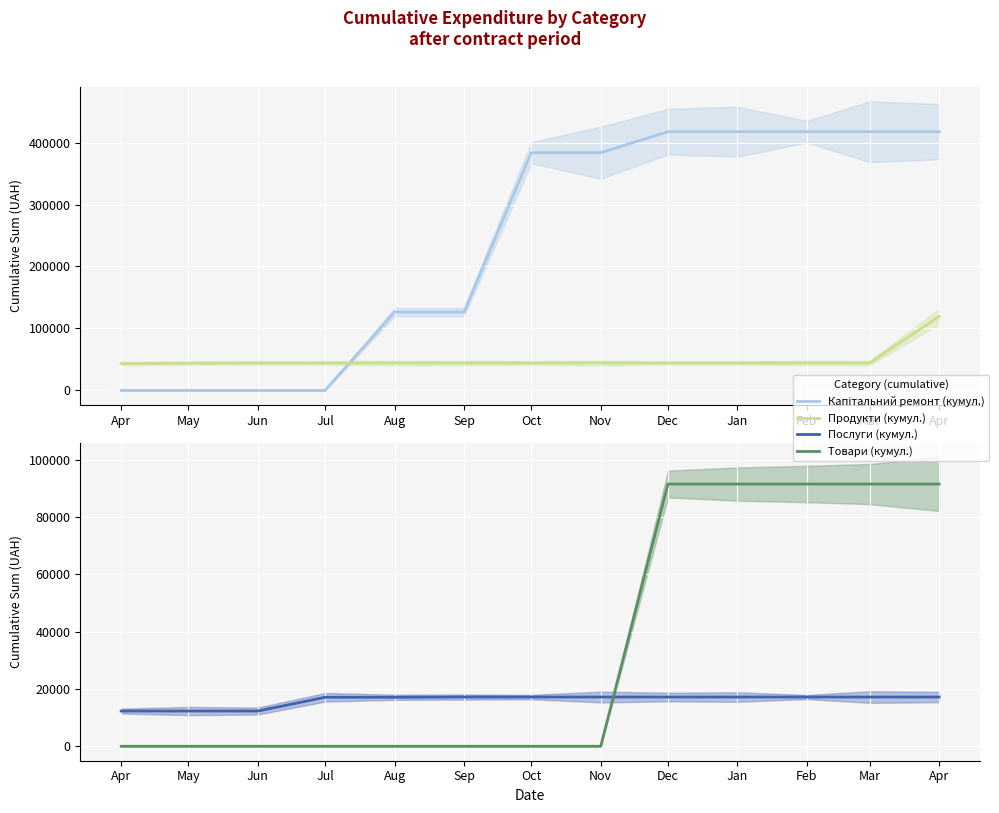

Rank the series at Nov from lowest to highest value.

Товари (кумул.), Послуги (кумул.), Продукти (кумул.), Капітальний ремонт (кумул.)